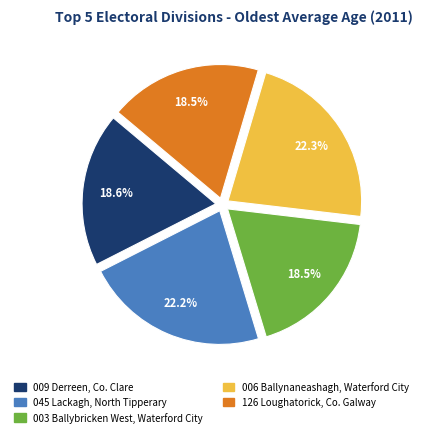

True or false: 006 Ballynaneashagh, Waterford City accounts for 32% of the total.

False